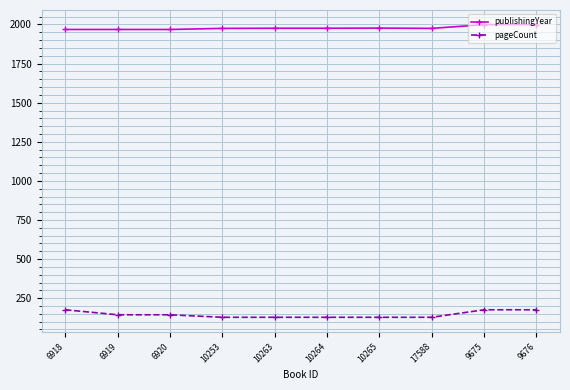

What is the total value across all series at 6920?

2112